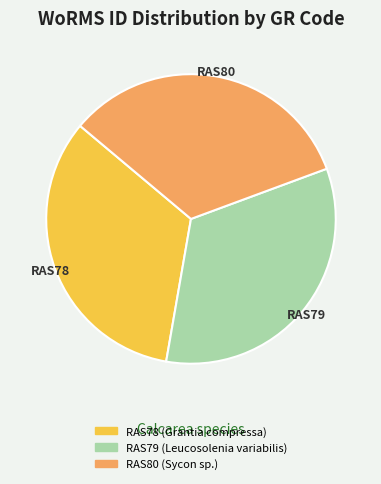

Approximately how many times larger is the value at RAS78 (Grantia compressa) compared to RAS79 (Leucosolenia variabilis)?

1.0